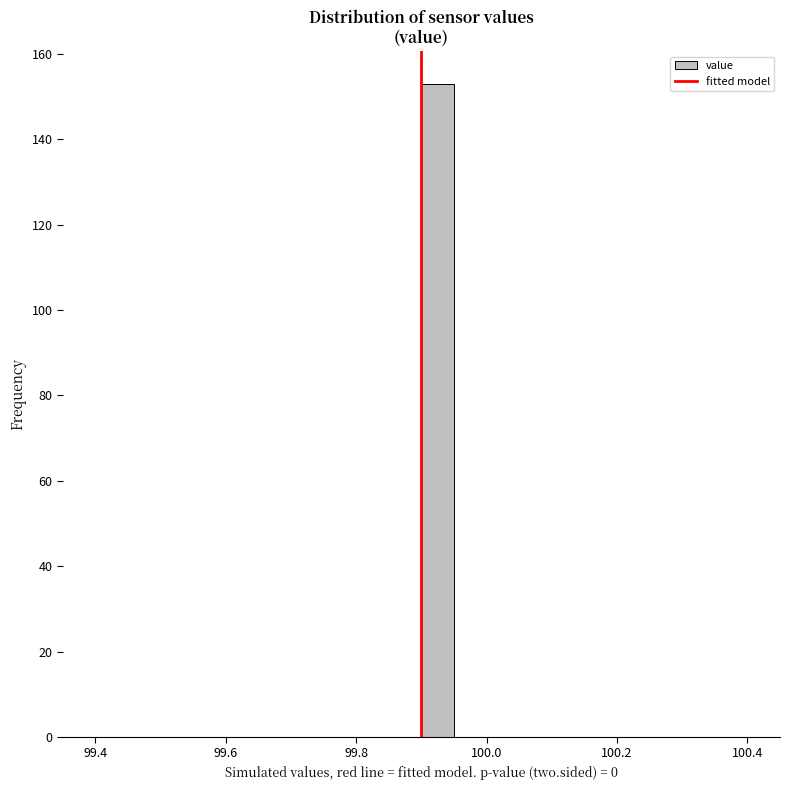

Around what value on the x-axis is the tallest bar? Give the approximate position of its centre, as read against the axis.

99.92